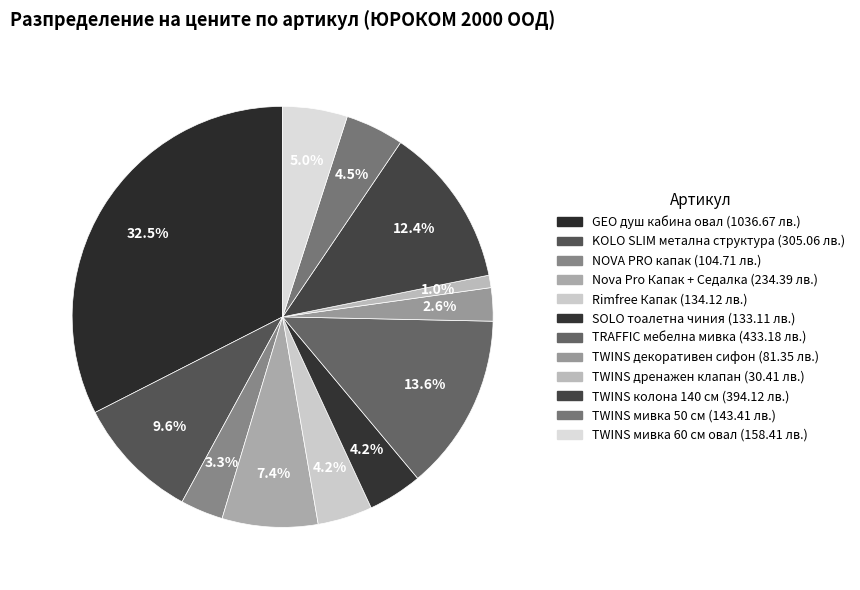

What is the largest slice in the pie chart?

GEO душ кабина овал